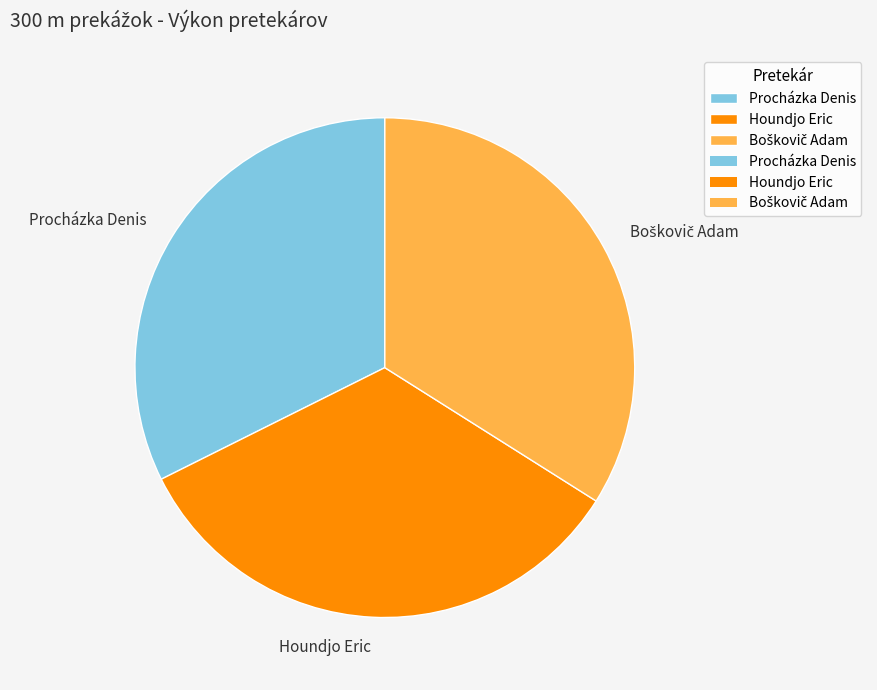

Which slice is the smallest?

Procházka Denis